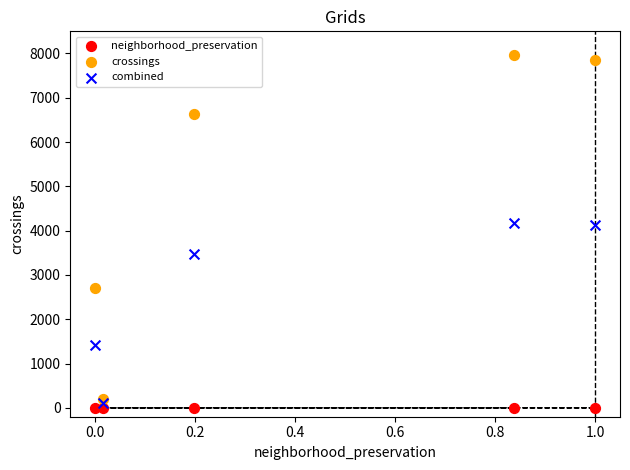

Which series contains the lowest Y value?

neighborhood_preservation